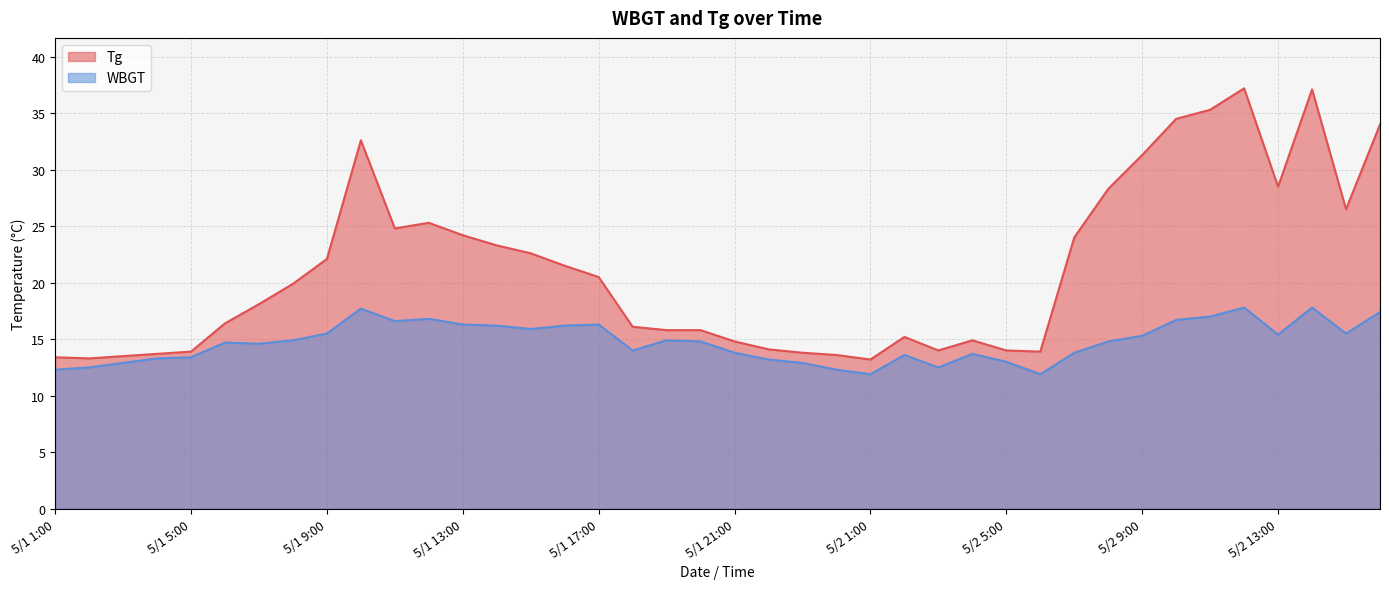

What is the average value of the Tg series?

21.1